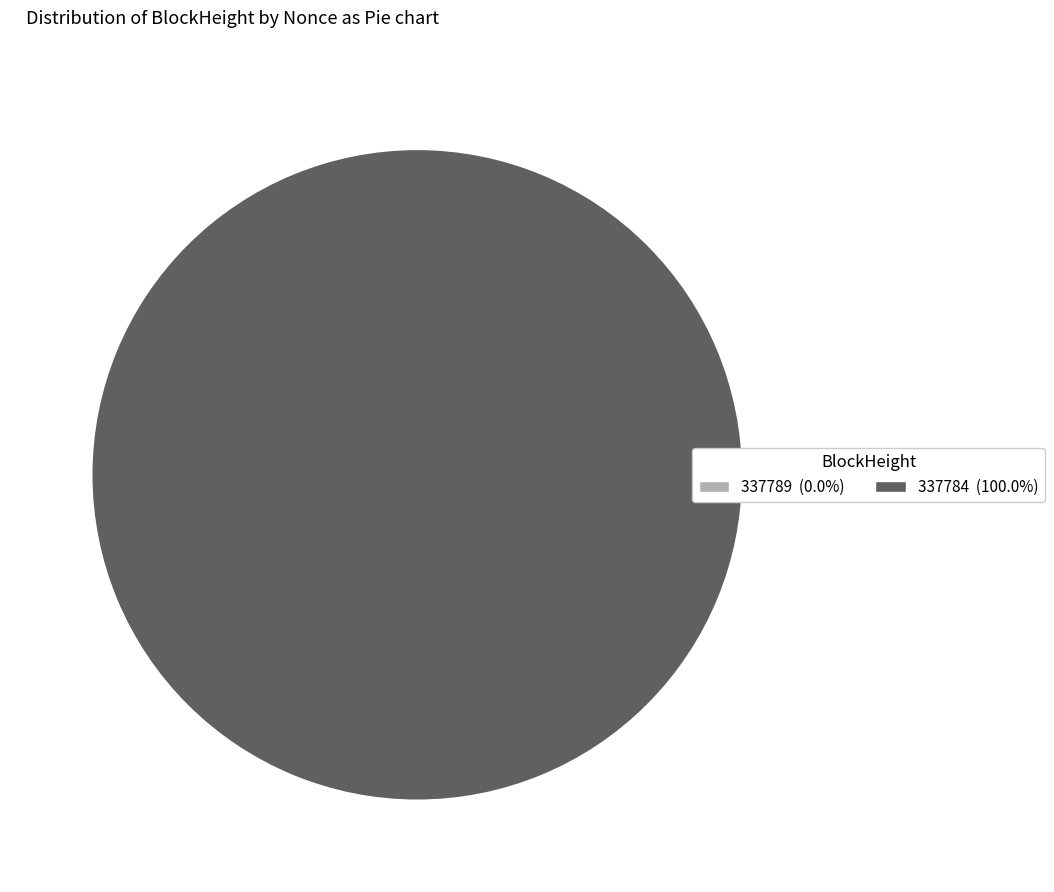

Is it true that 337789 is 0% of the pie?

True